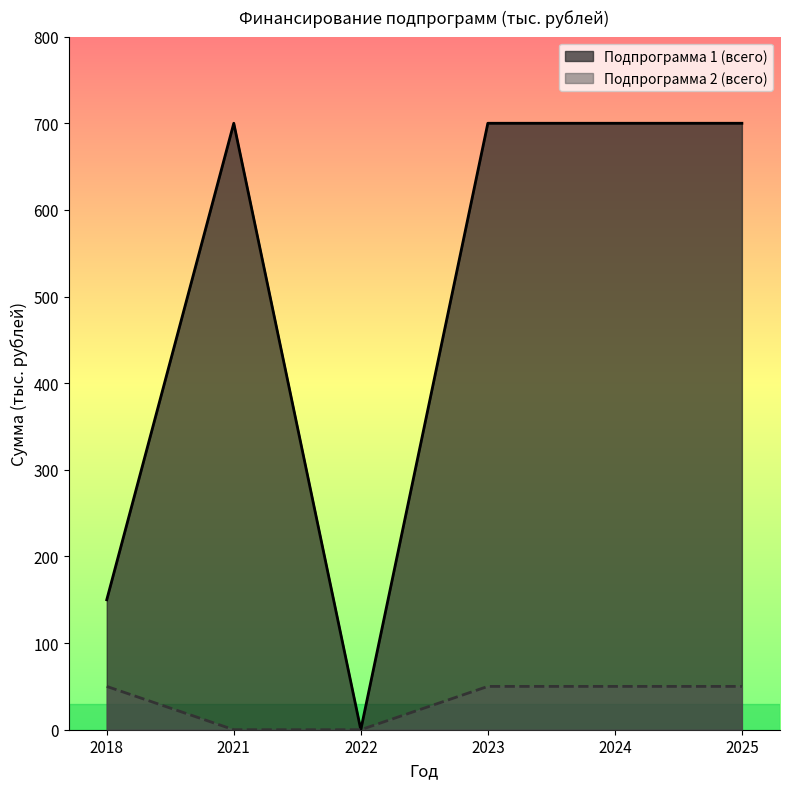

List the labels in order of Подпрограмма 1 (всего) value, smallest first.

2022, 2018, 2021, 2023, 2024, 2025